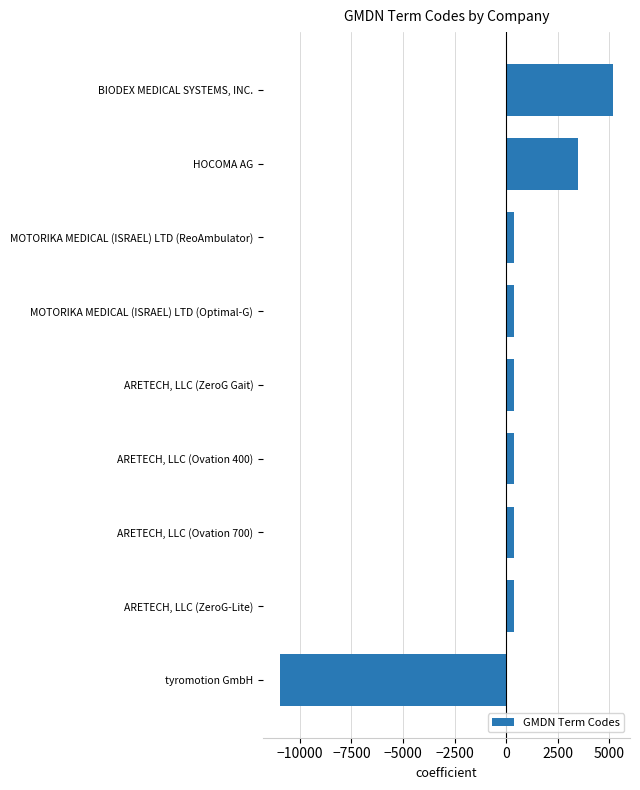

The chart shows a value of 3454.9 at HOCOMA AG. True or false?

True